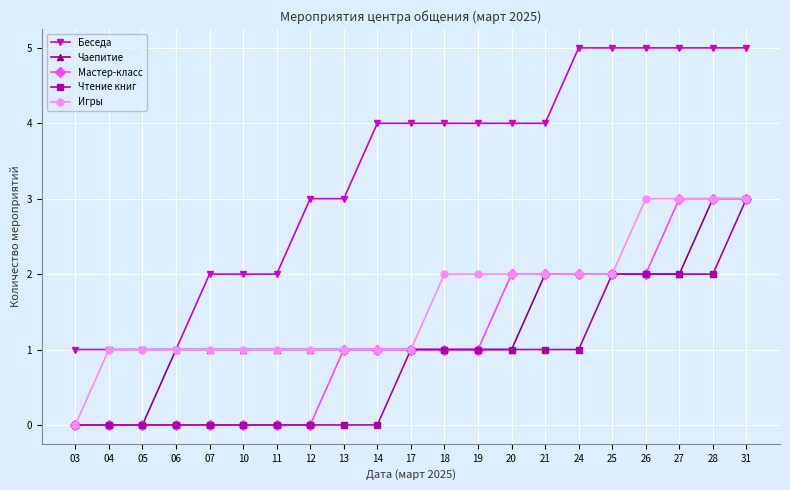

True or false: Беседа and Чтение книг cross at least once.

False